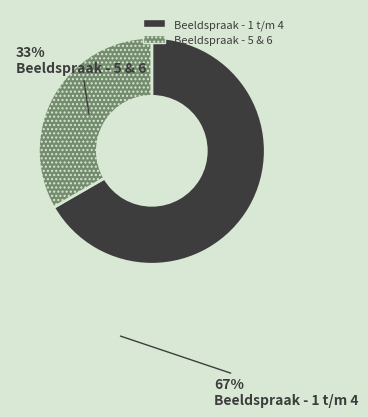

How many segments does this pie chart have?

2